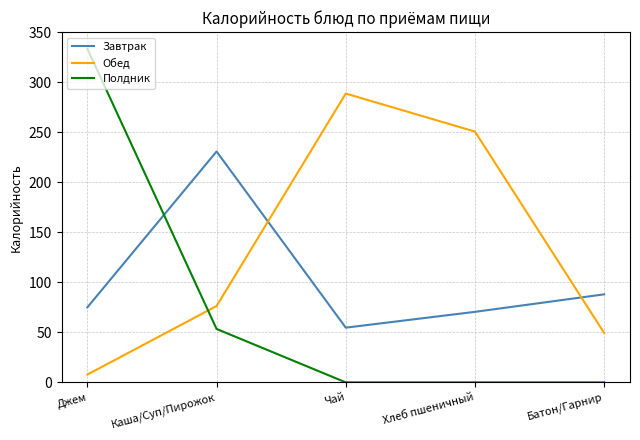

What is the average value of the Обед series?

134.6